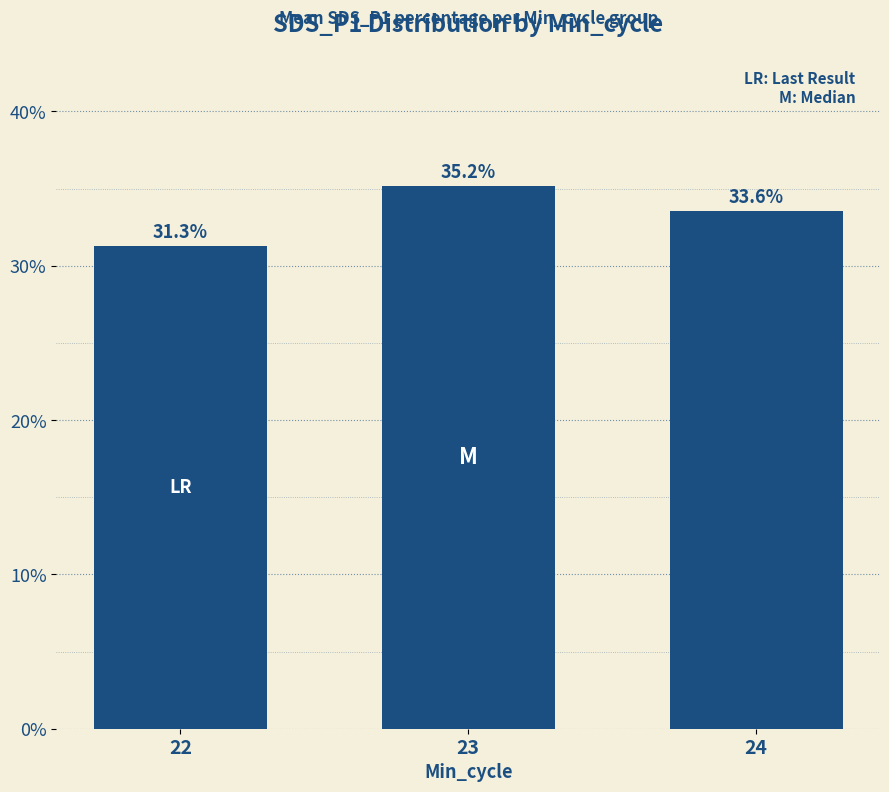

Which label corresponds to the largest value in the chart?

23